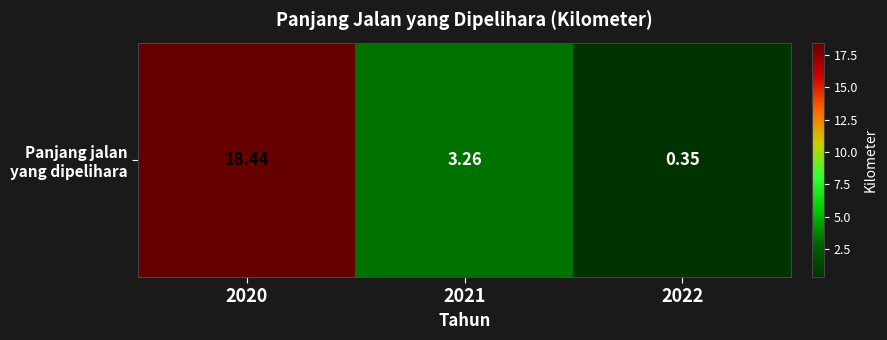

How many values exceed 3?

2